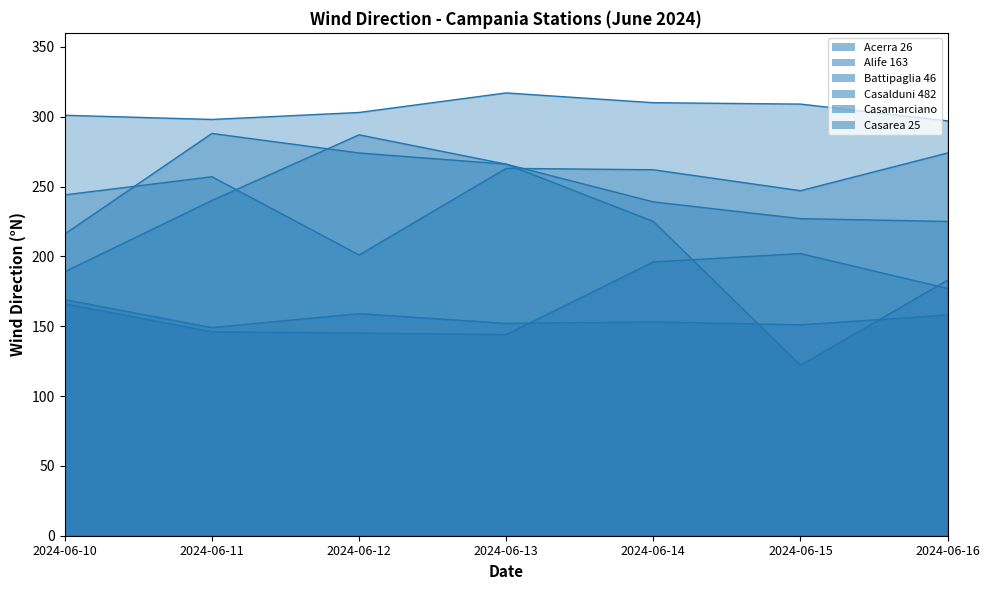

Where is the first local minimum for Casamarciano?

2024-06-13